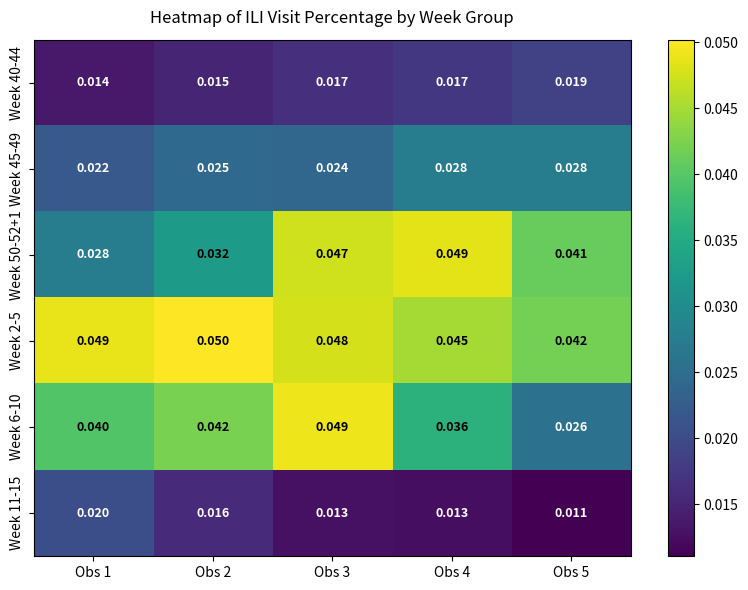

How many distinct data groups are displayed?

6